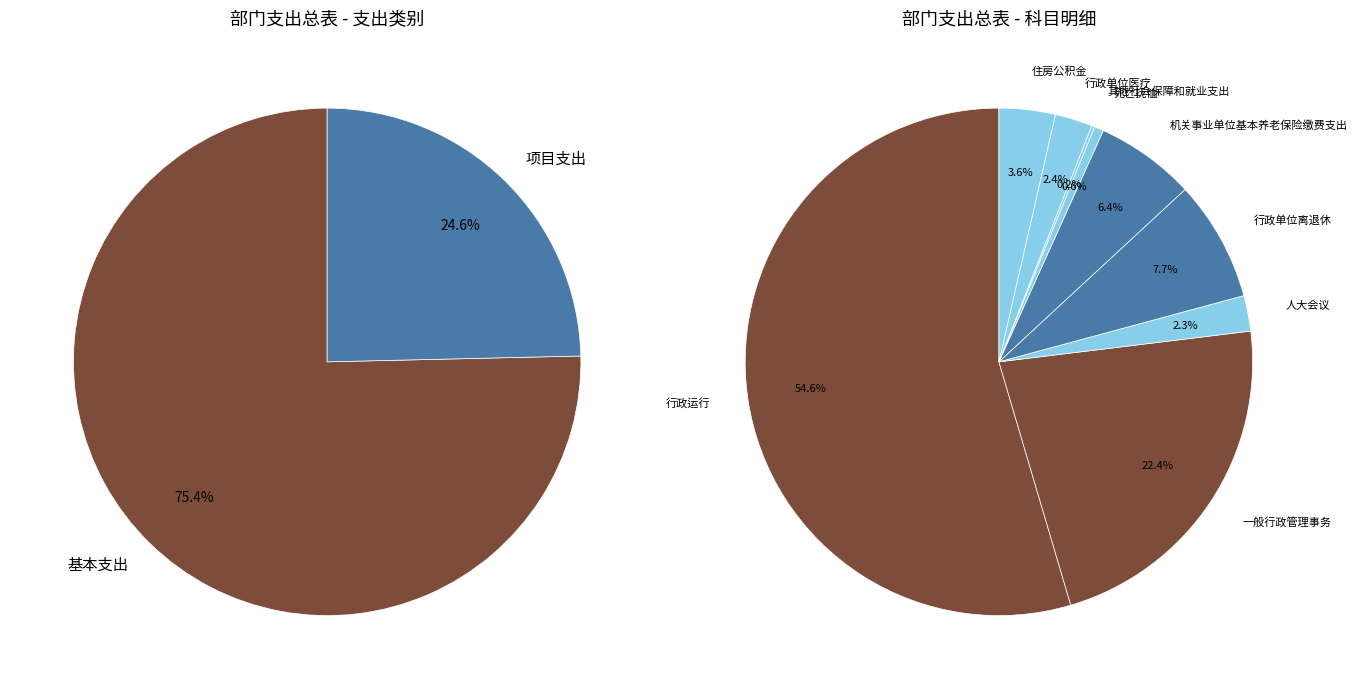

Which has a higher value, 死亡抚恤 or 一般行政管理事务?

一般行政管理事务